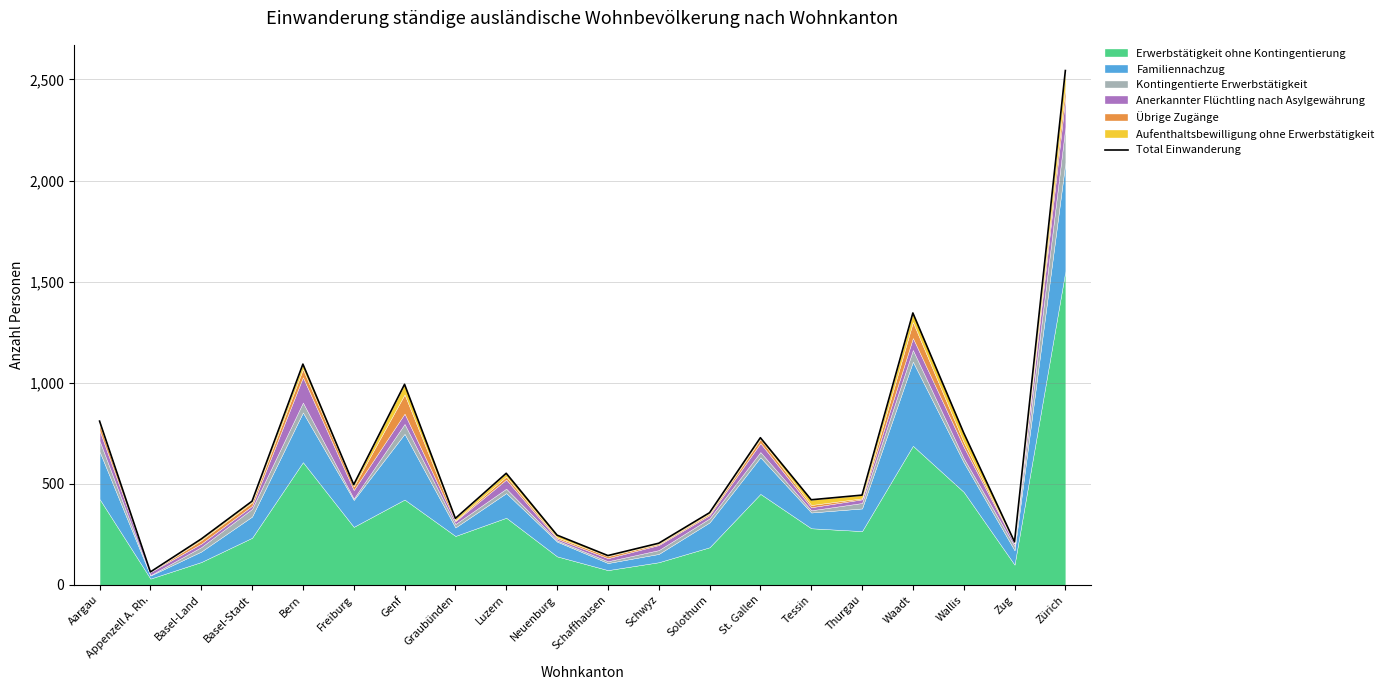

Is it true that the value at Bern is 1092?

True